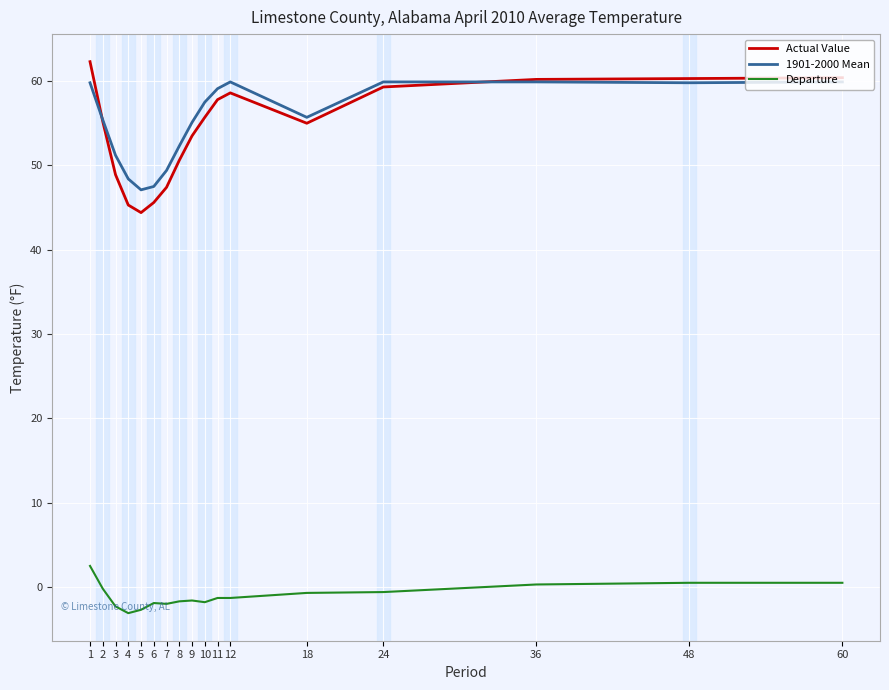

True or false: 1901-2000 Mean and Departure intersect in this chart.

False